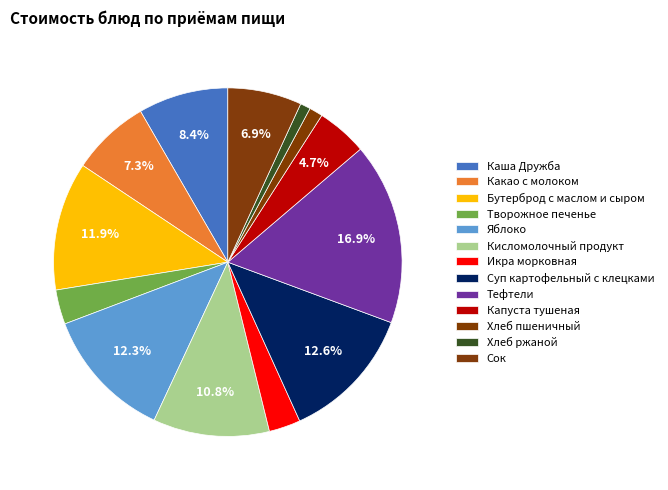

How many slices are in this pie chart?

13